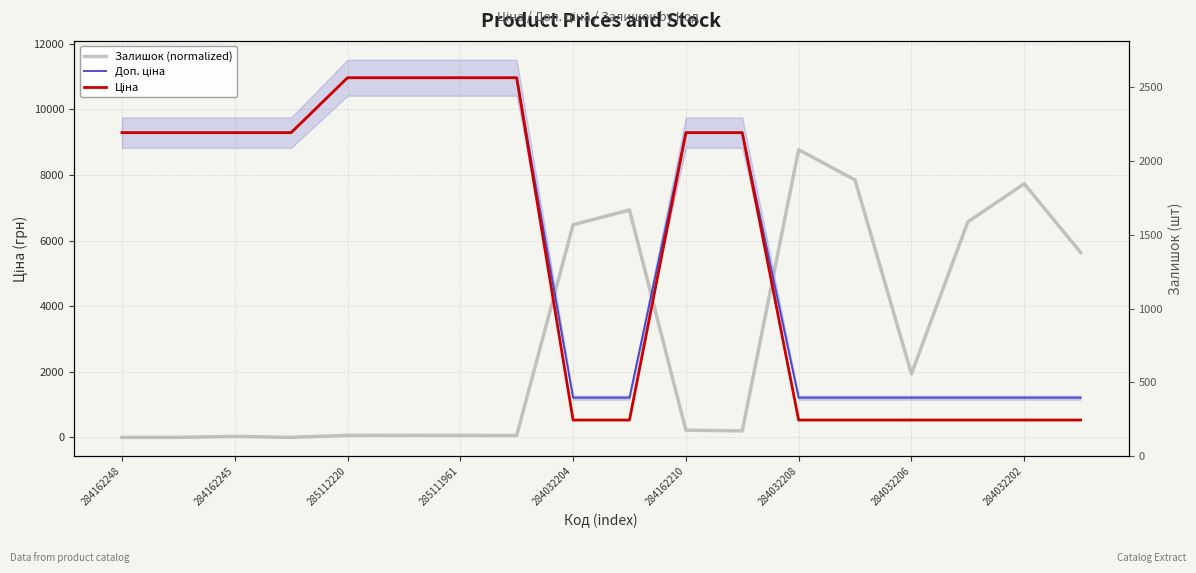

True or false: Ціна has more than 1 points higher than both neighbors.

False